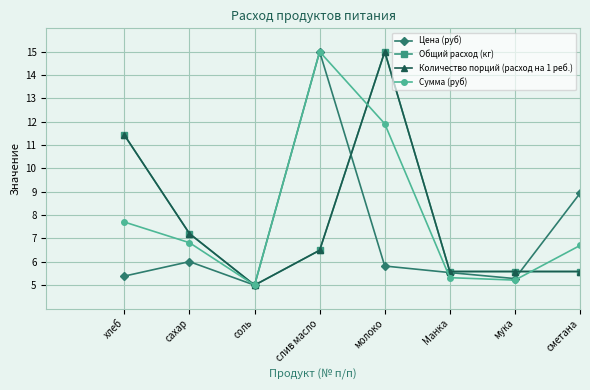

What is the label of the 8th point from the left?

сметана